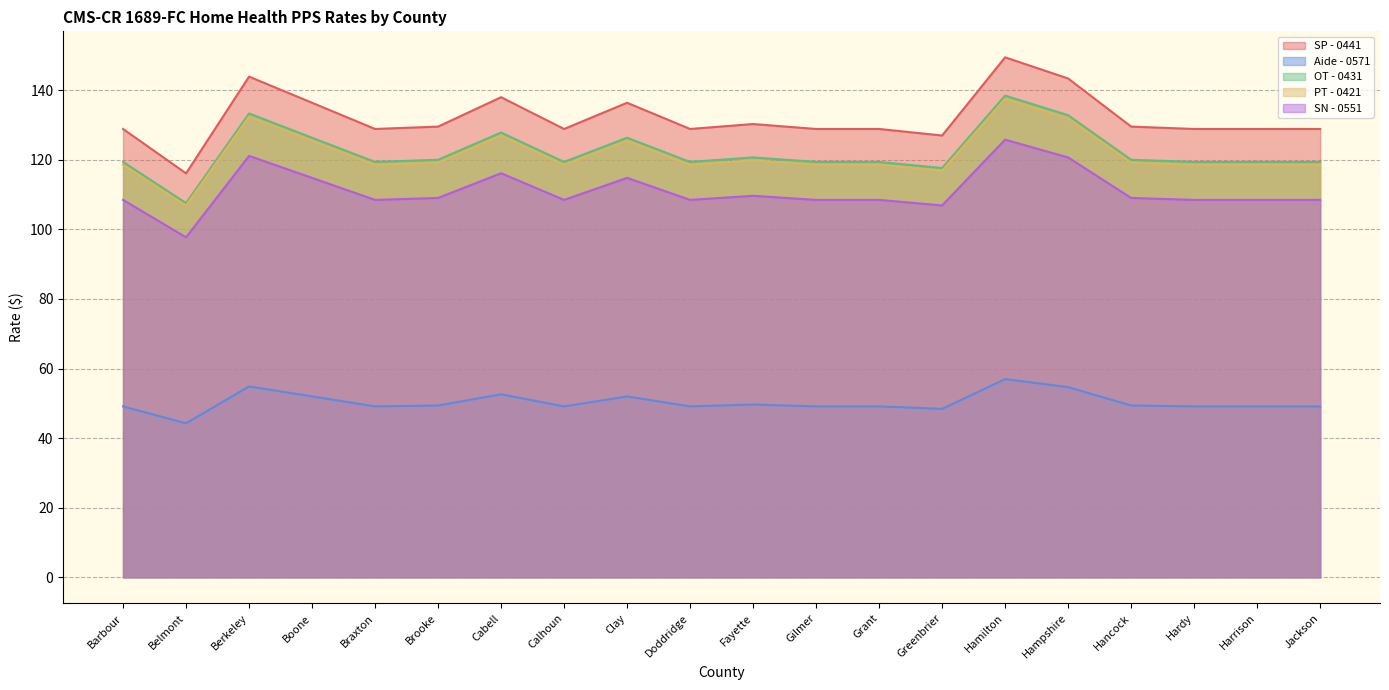

What is the label of the 6th point from the right?

Hamilton